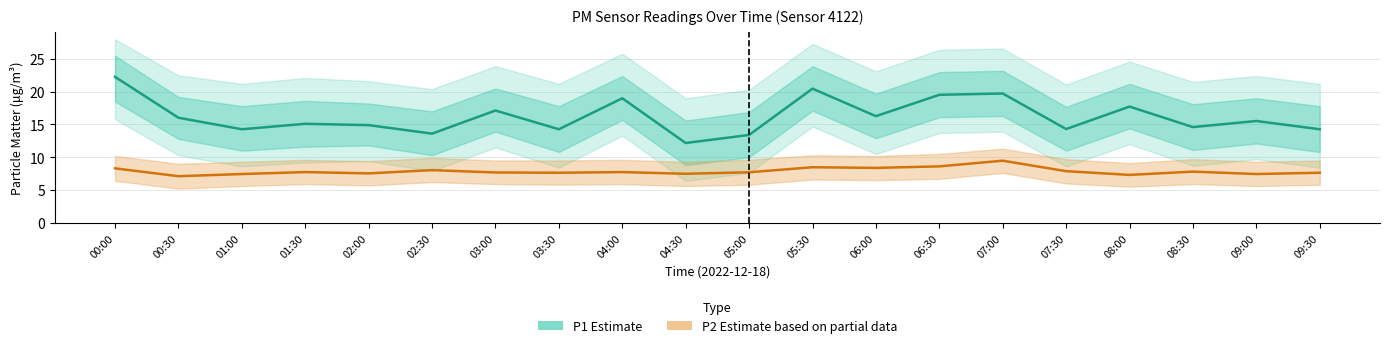

What is the sum of the P1 (PM10 Estimate) values at 00:30 and 02:30?

29.6